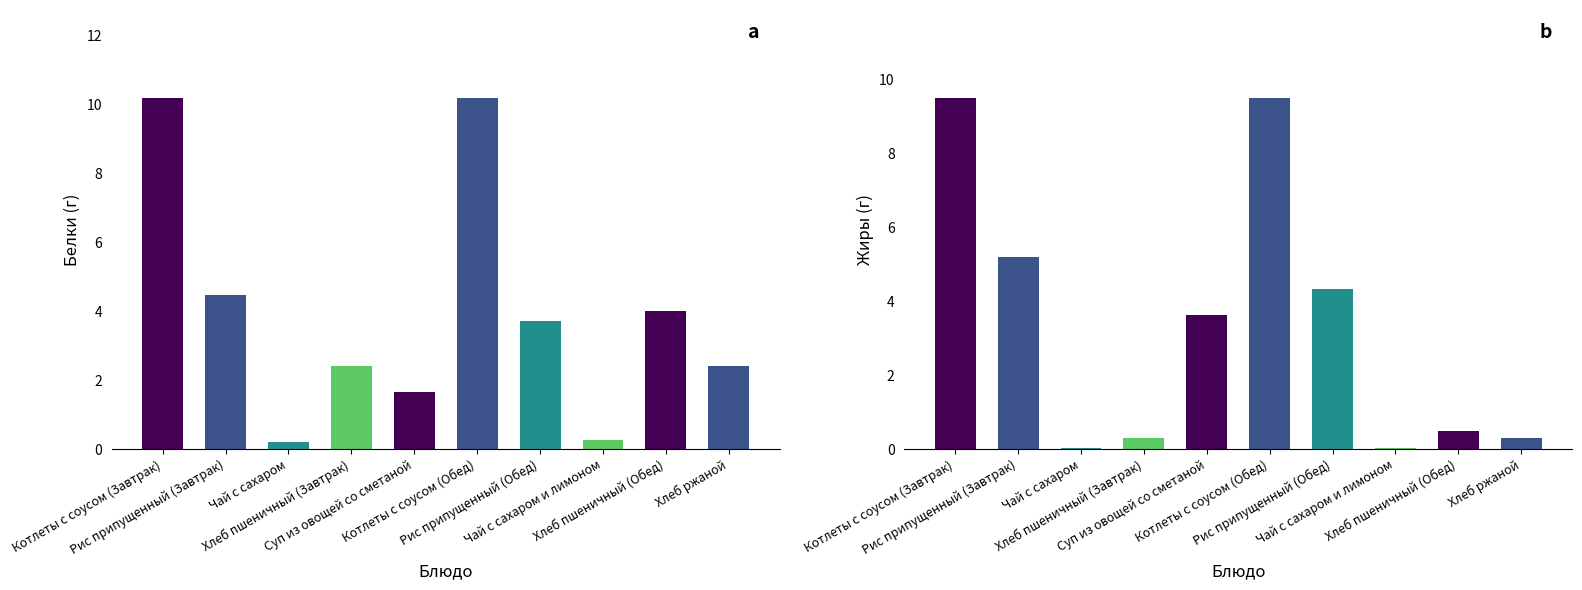

At which label is Белки closest to 5?

Рис припущенный (Завтрак)